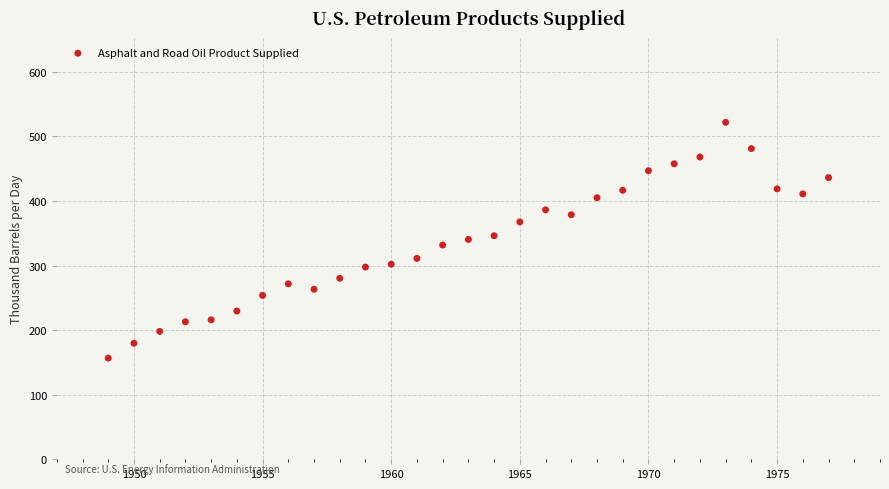

What is the range of Y values (max minus min)?

365.1